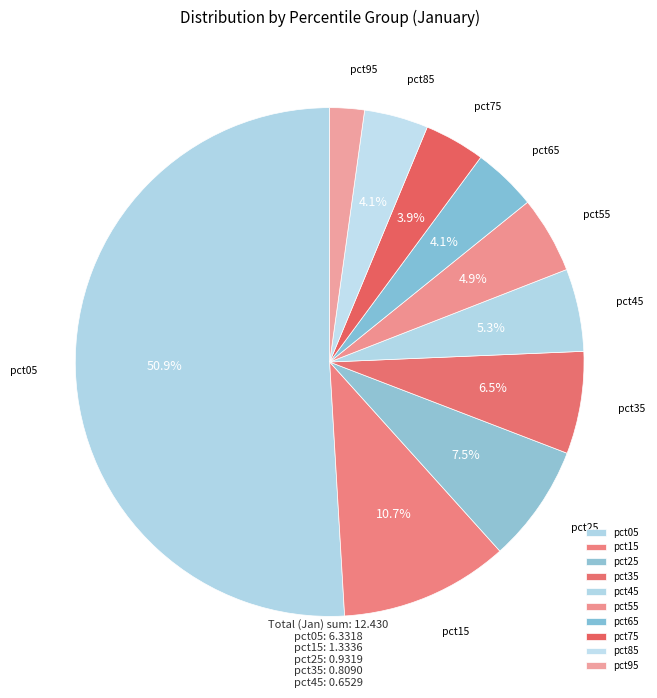

What is the largest slice in the pie chart?

pct05